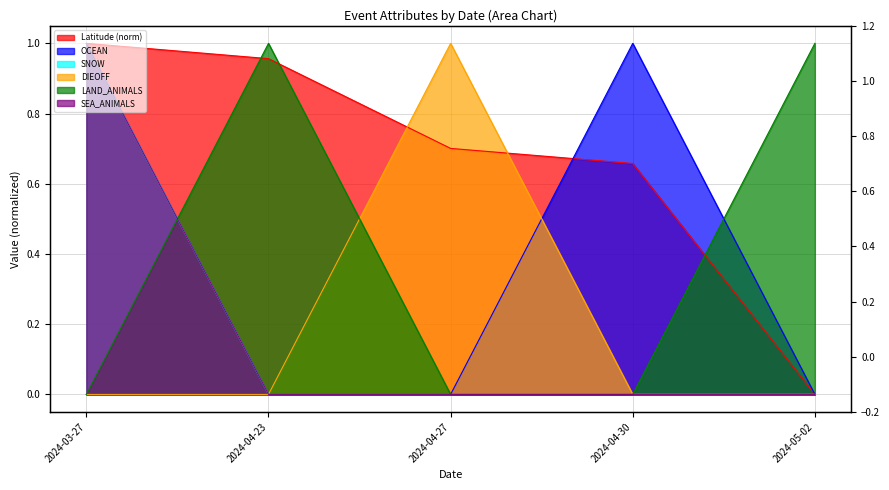

Count the SNOW values in the range 0 to 1.

5